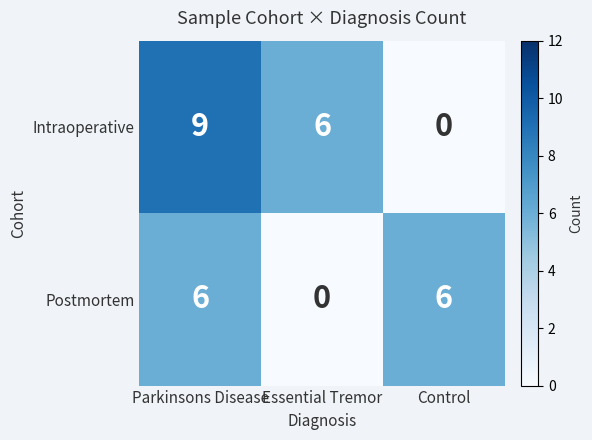

True or false: Postmortem has a value of 3 at Parkinsons Disease.

False